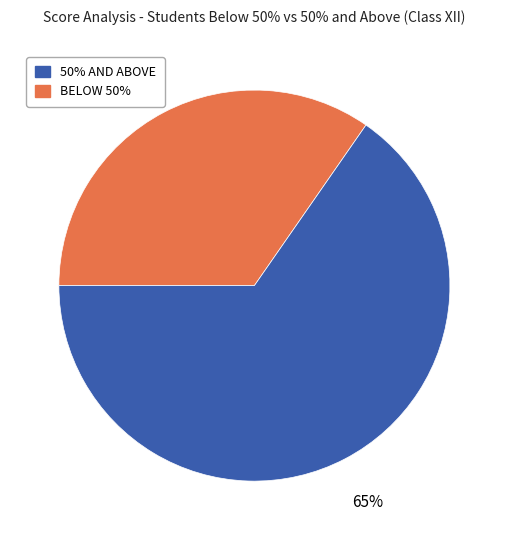

Is there any slice that represents more than half of the pie?

Yes